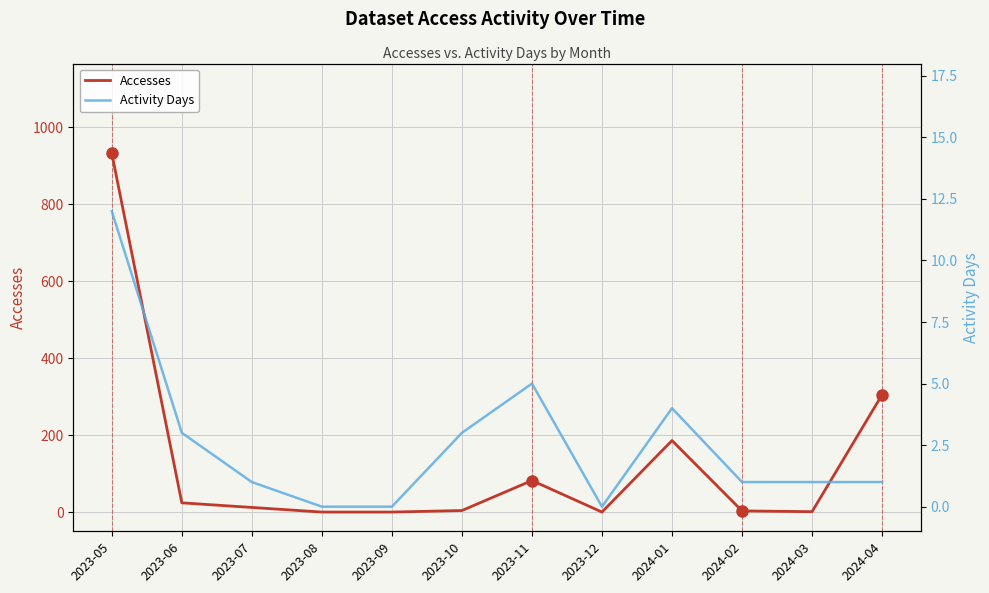

Reading left to right, what are all the values shown in this chart?

Accesses: 2023-05=933	2023-06=24	2023-07=12	2023-08=0	2023-09=0	2023-10=4	2023-11=82	2023-12=0	2024-01=186	2024-02=3	2024-03=1	2024-04=305
Activity Days: 2023-05=12	2023-06=3	2023-07=1	2023-08=0	2023-09=0	2023-10=3	2023-11=5	2023-12=0	2024-01=4	2024-02=1	2024-03=1	2024-04=1